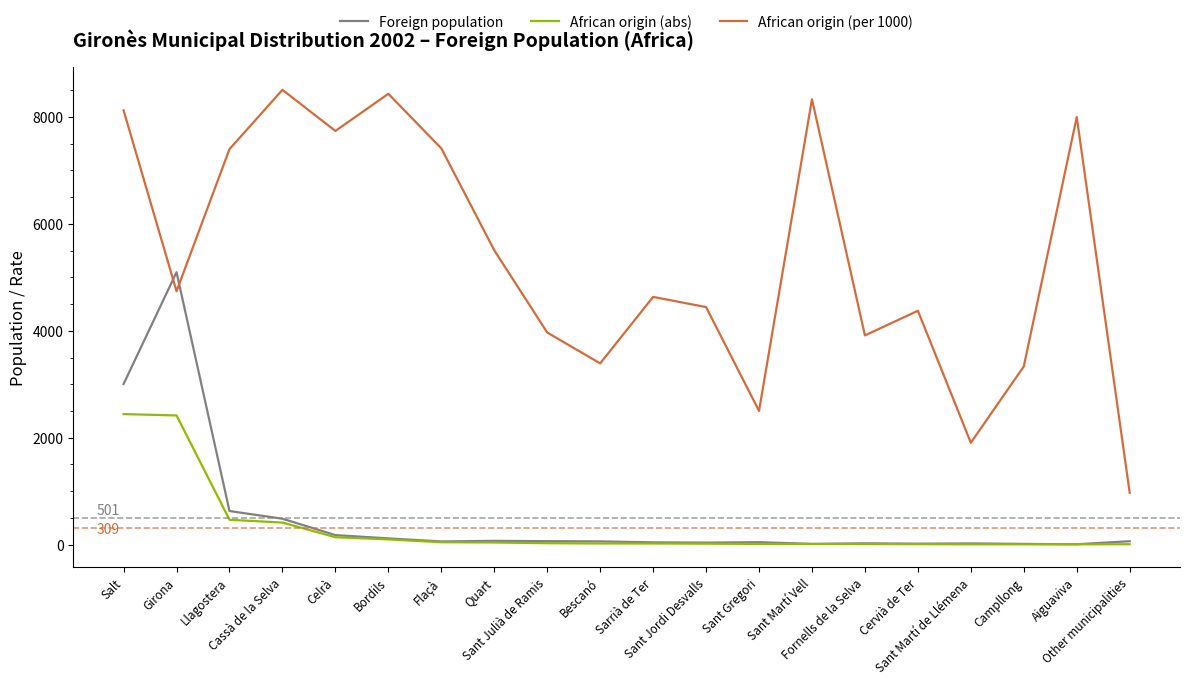

What is the difference between the second highest and second lowest values in the Foreign population series?

2992